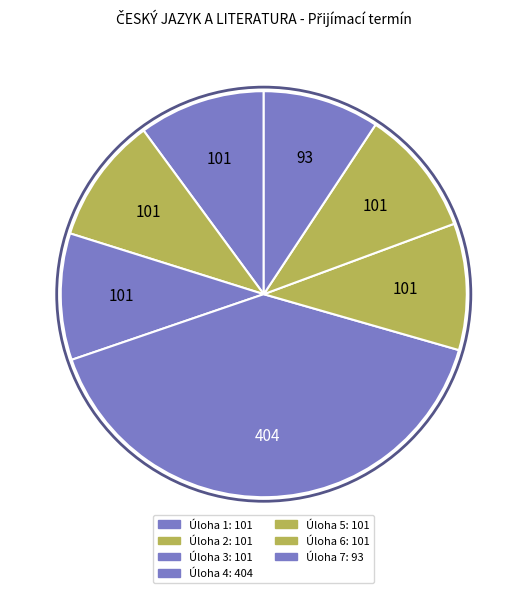

How many segments does this pie chart have?

7